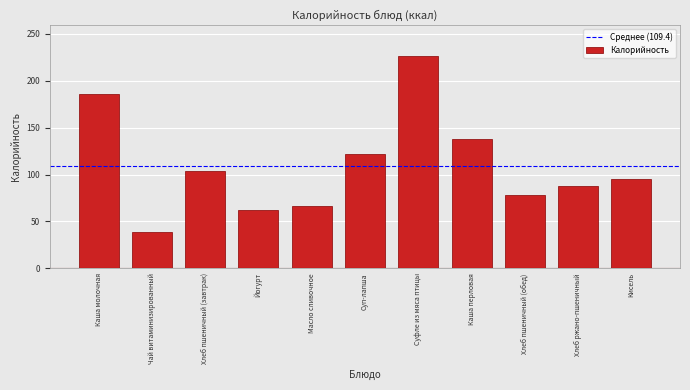

What is the value of the 11th bar from the left?

95.0